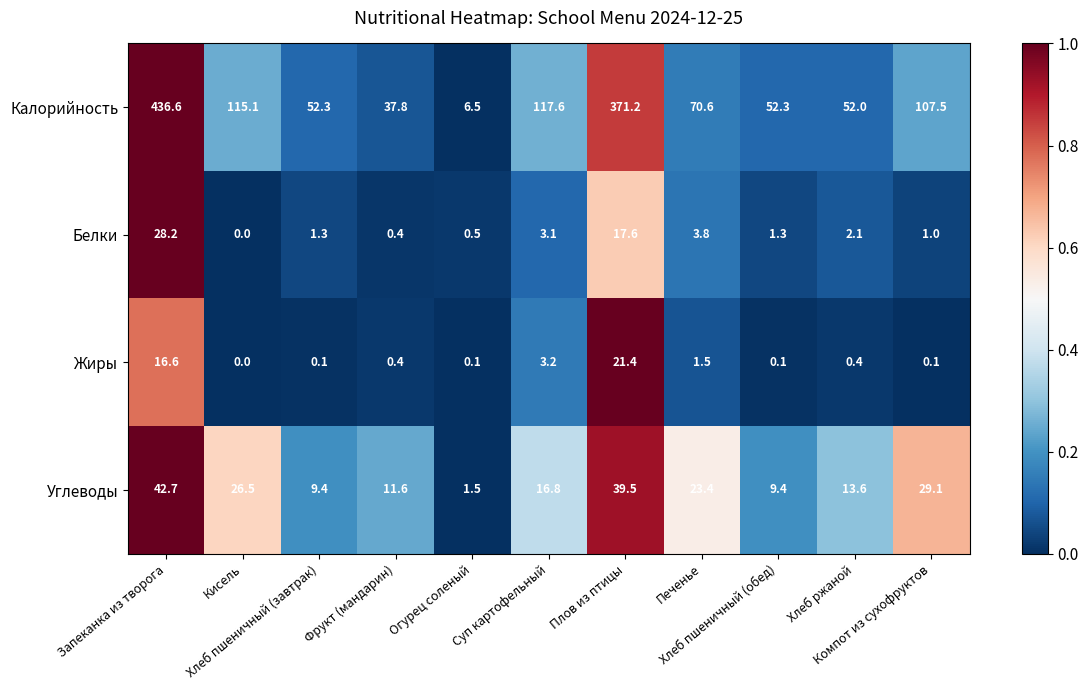

What is the difference between the maximum and minimum values in the Белки series?

28.2